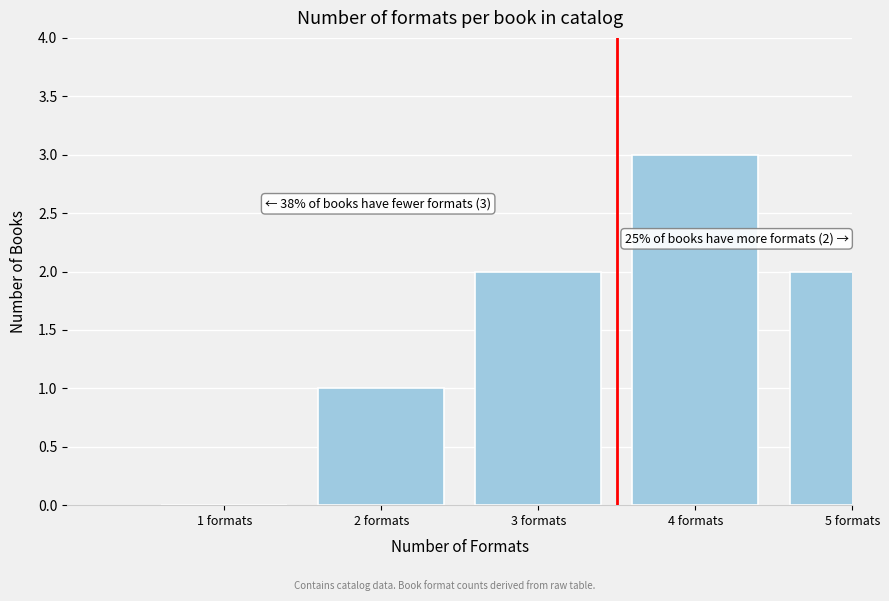

Reading right to left, what are all the values shown in this chart?

5 formats=2	4 formats=3	3 formats=2	2 formats=1	1 formats=0